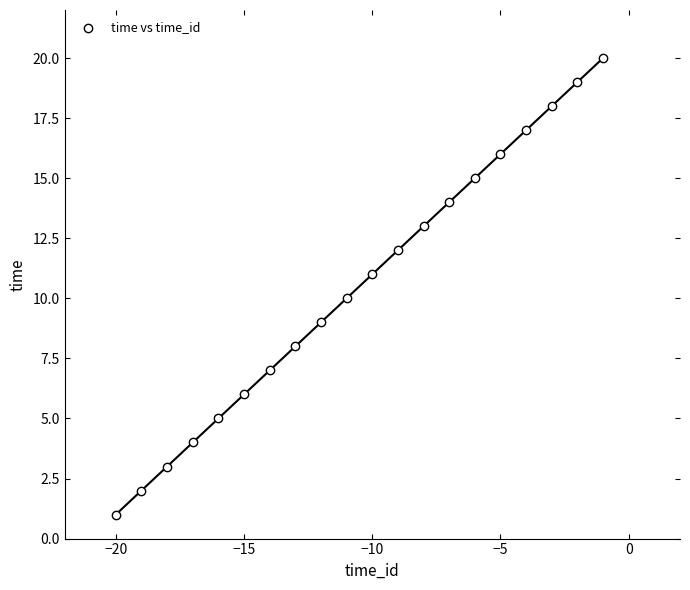

What is the range of X values (max minus min)?

19